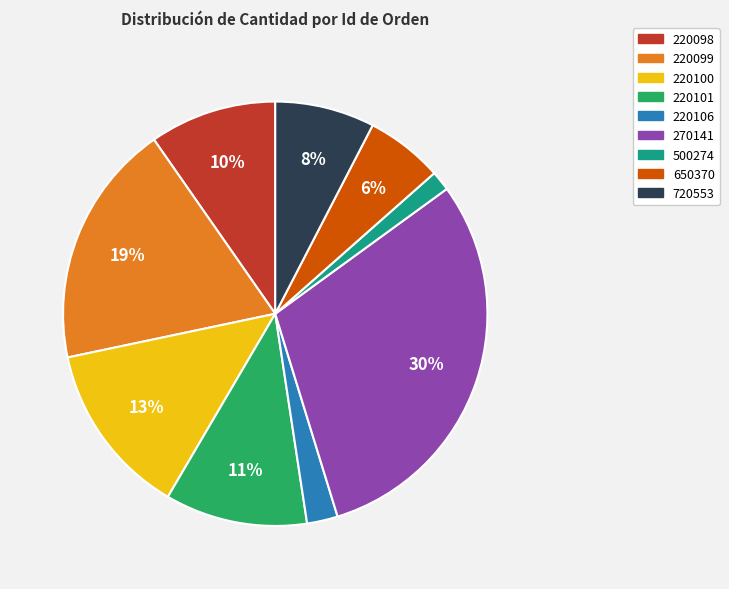

To the nearest percent, what is the difference between the 270141 and 220101 slice percentages?

19%